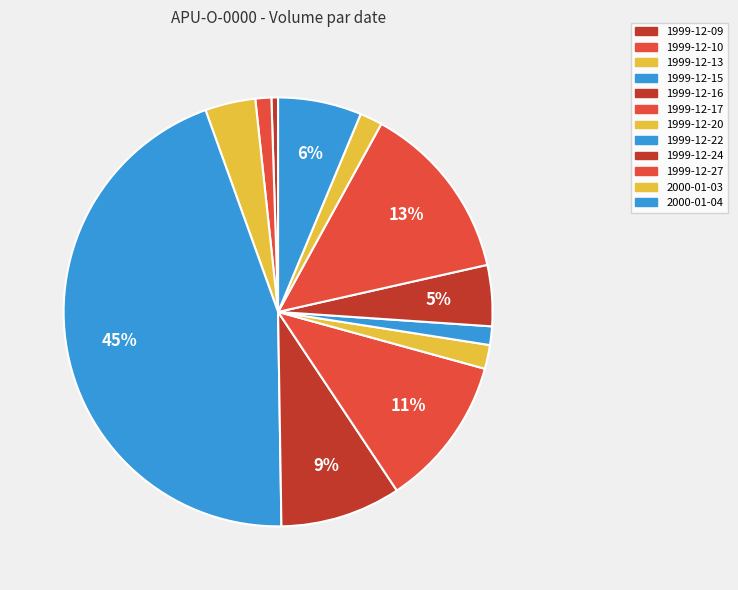

How many slices are in this pie chart?

12